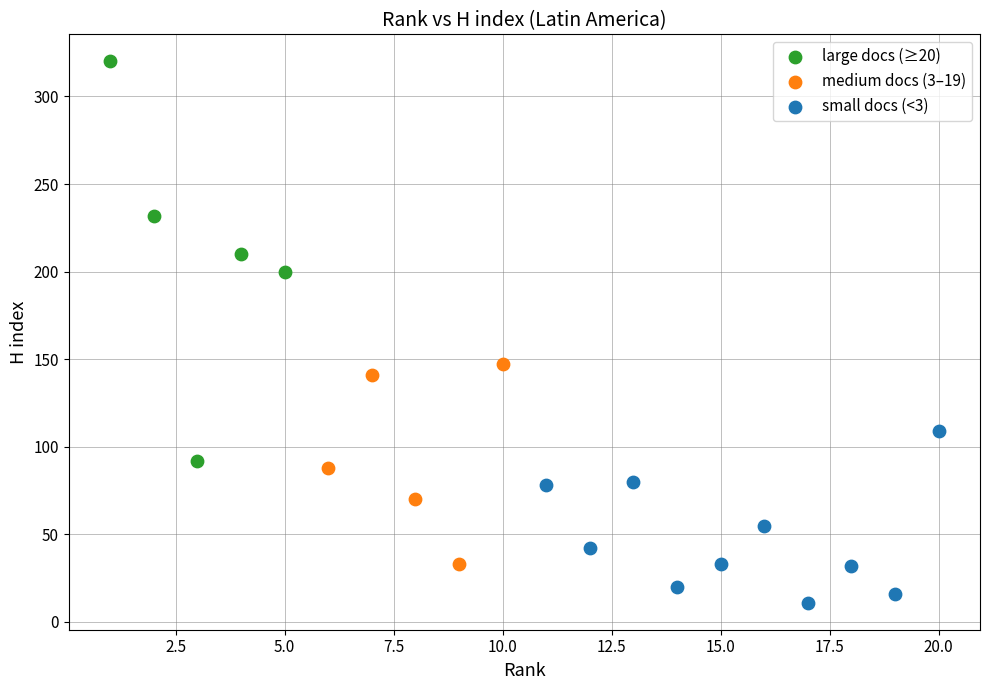

Which series reaches the maximum Y coordinate?

large docs (≥20)